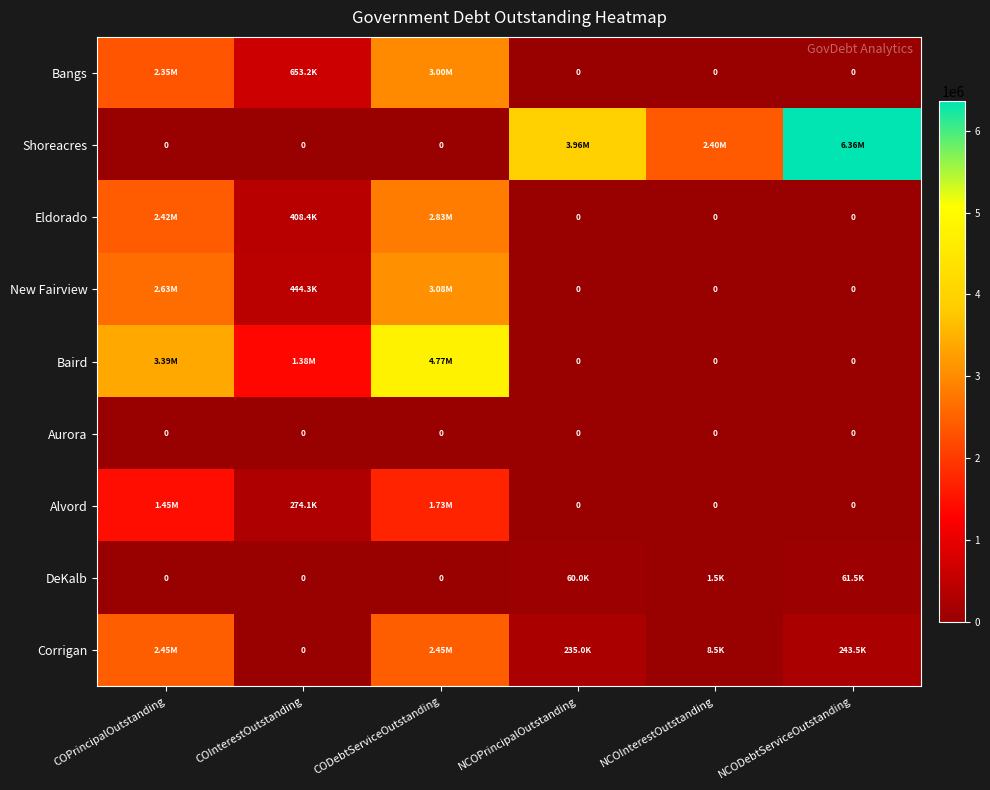

Rank the series by their maximum value, from highest to lowest.

Shoreacres, Baird, New Fairview, Bangs, Eldorado, Corrigan, Alvord, DeKalb, Aurora